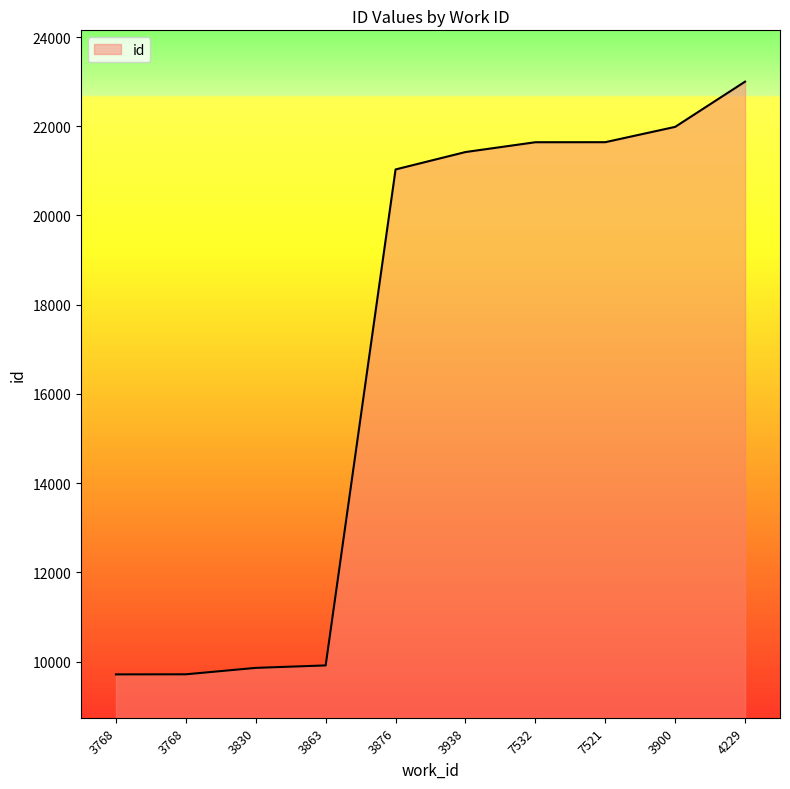

Does the chart display data point markers on the line(s)?

No